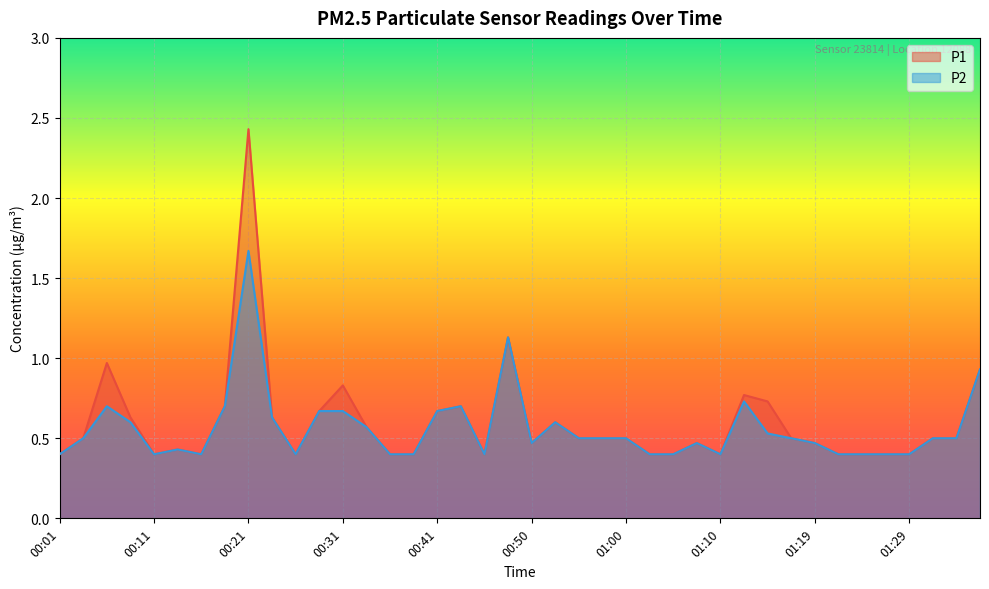

What position from the left is 00:43?

18